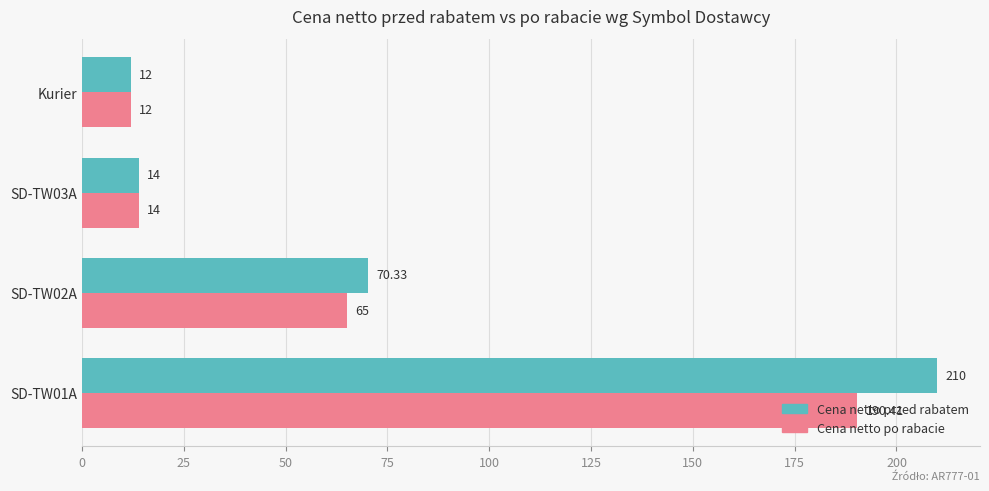

How many data points does each series have?

4